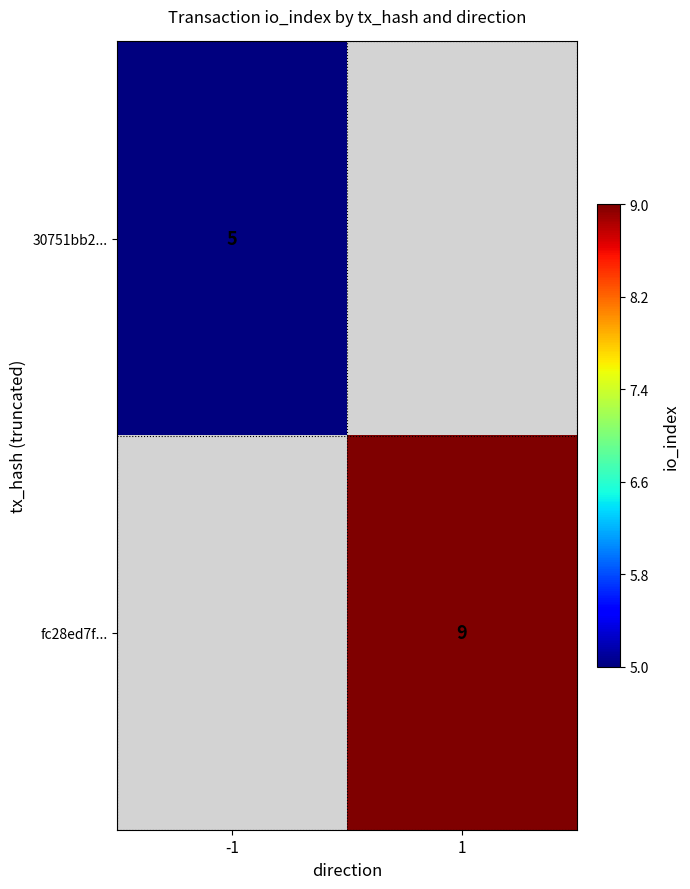

Between -1 and 1, which is larger?

1